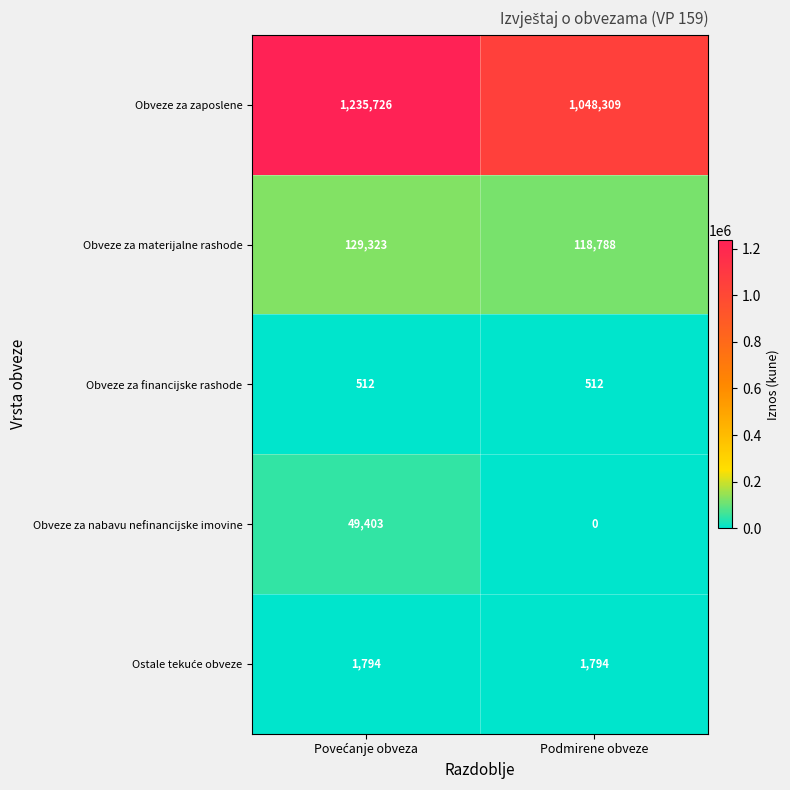

At which label is Obveze za zaposlene closest to 1142017?

Podmirene obveze